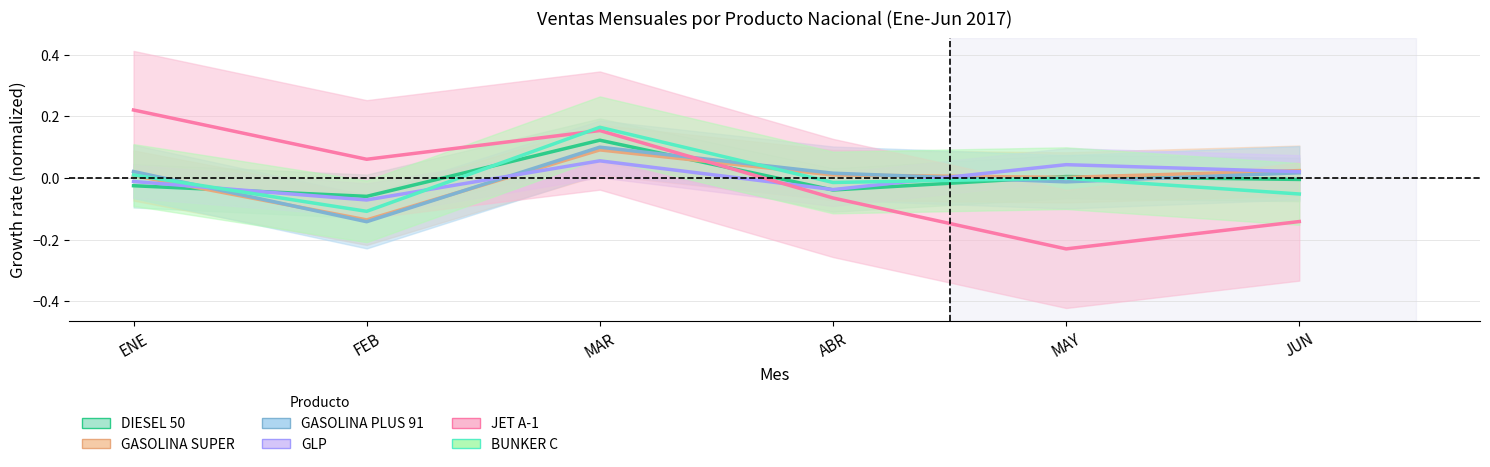

Which series has the widest spread of values?

JET A-1